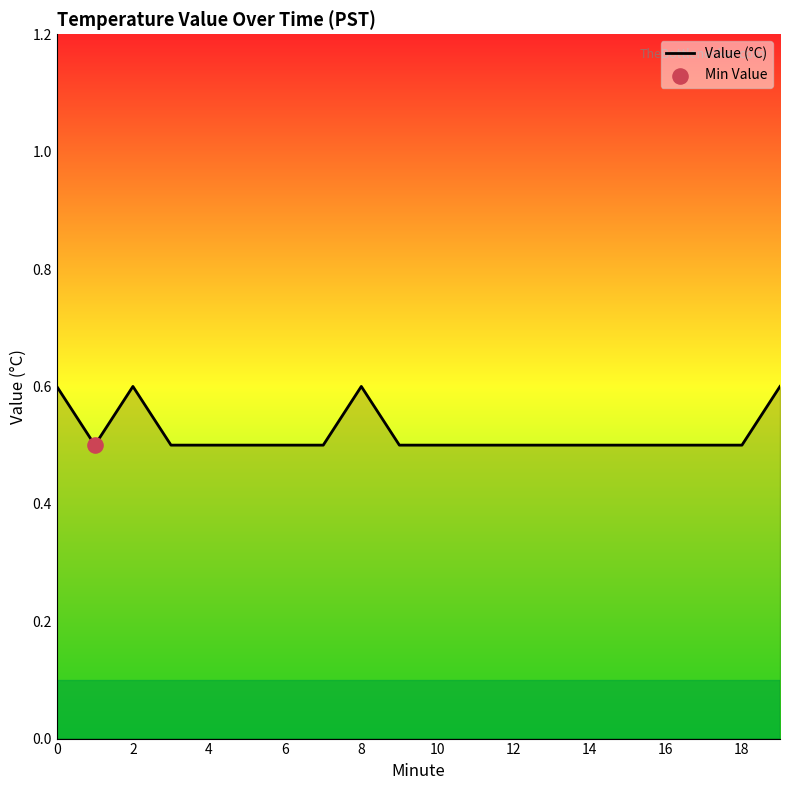

What is the smallest value displayed?

0.5